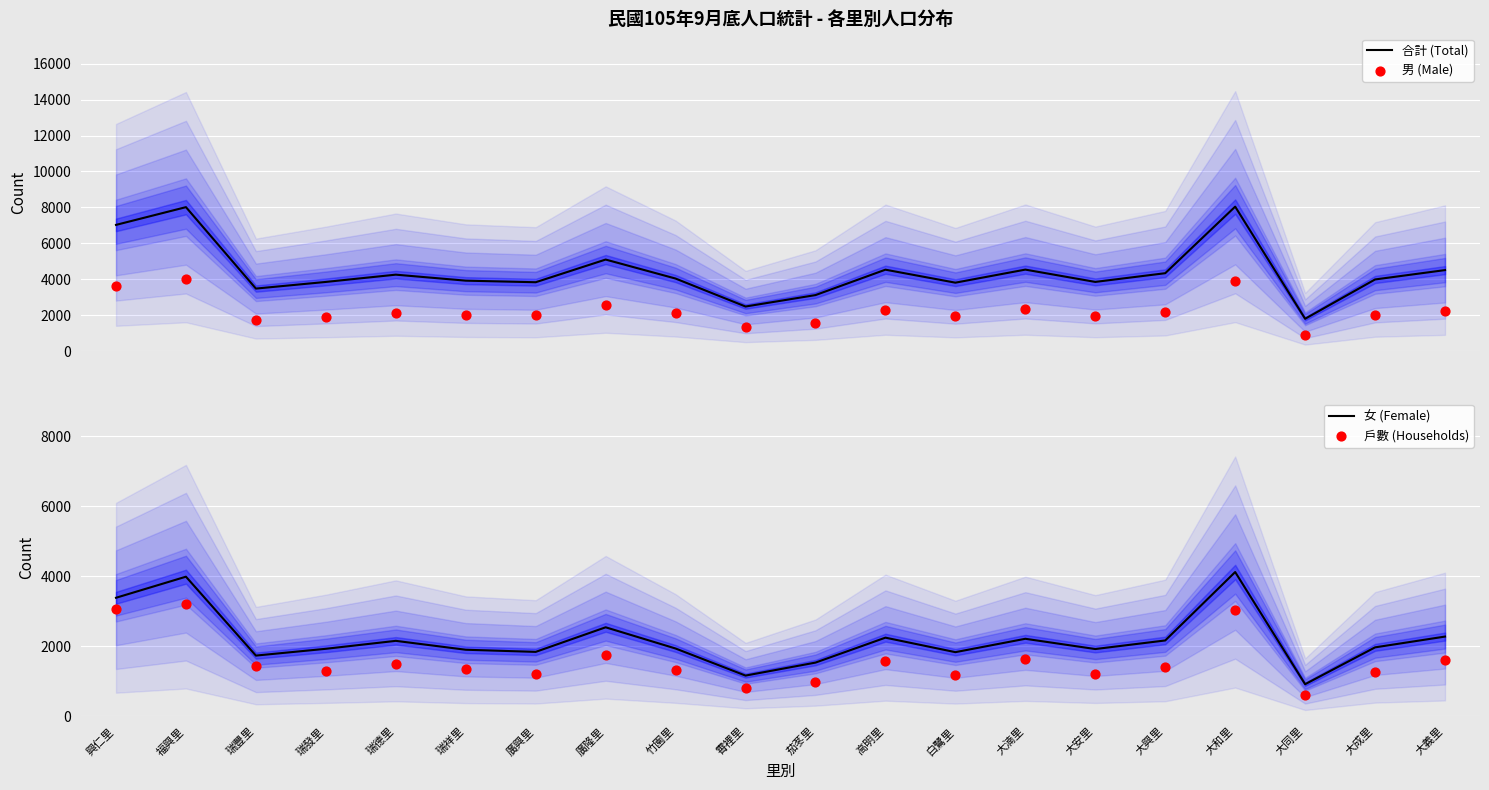

At how many categories does at least one series exceed 7133?

2